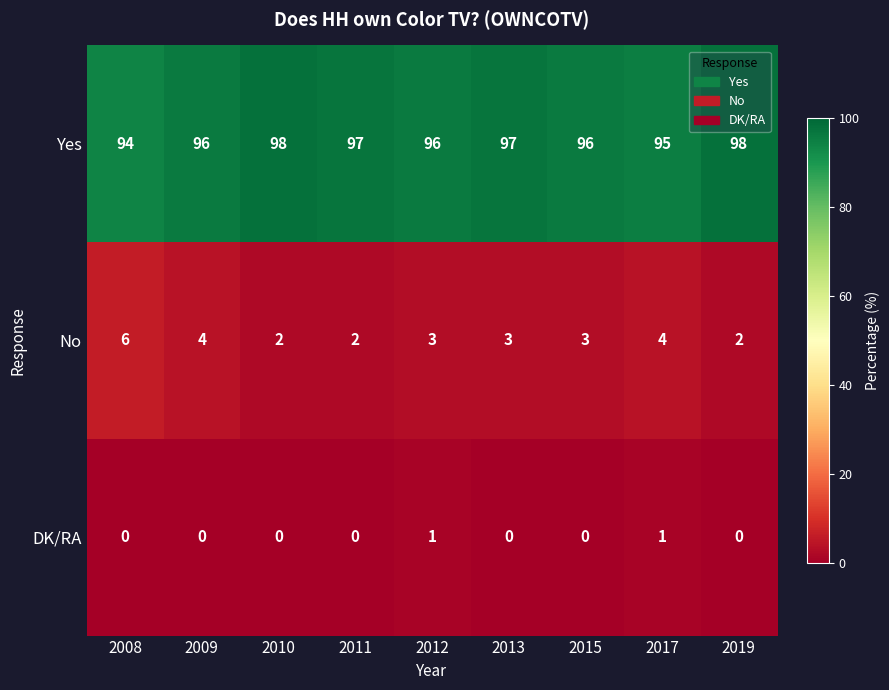

How many data points does each series have?

9